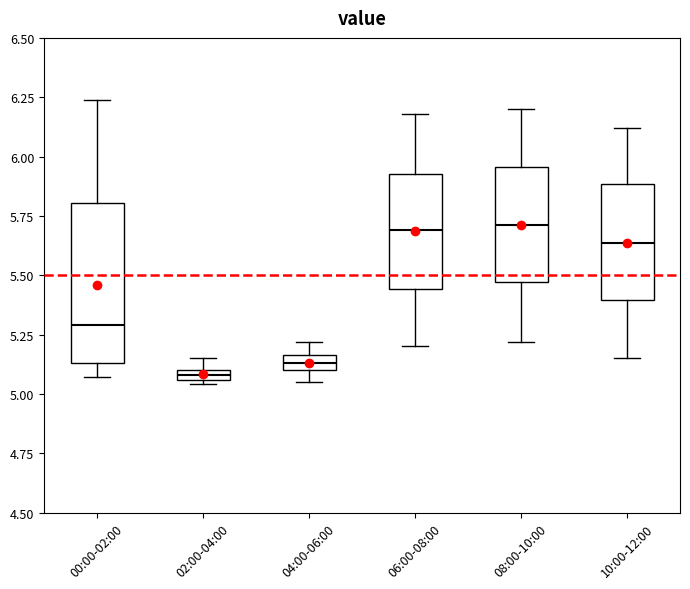

Which box is the tallest, from its lower edge to its upper edge?

00:00-02:00